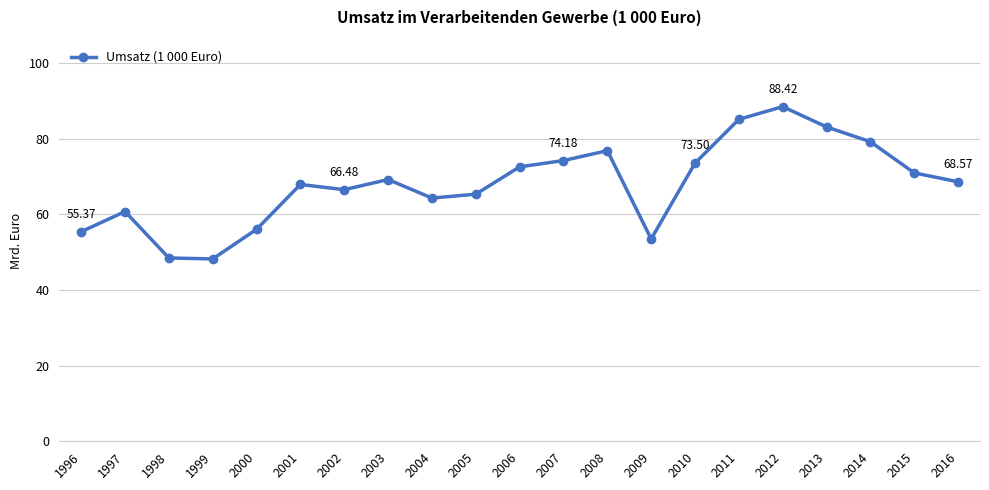

Reading left to right, transcribe all the data shown in this chart.

55371956	60710454	48430705	48190293	56014702	67861795	66481294	69161973	64266307	65293897	72514648	74176770	76788139	53462495	73497409	85064473	88419481	83060160	79153644	70914314	68567351